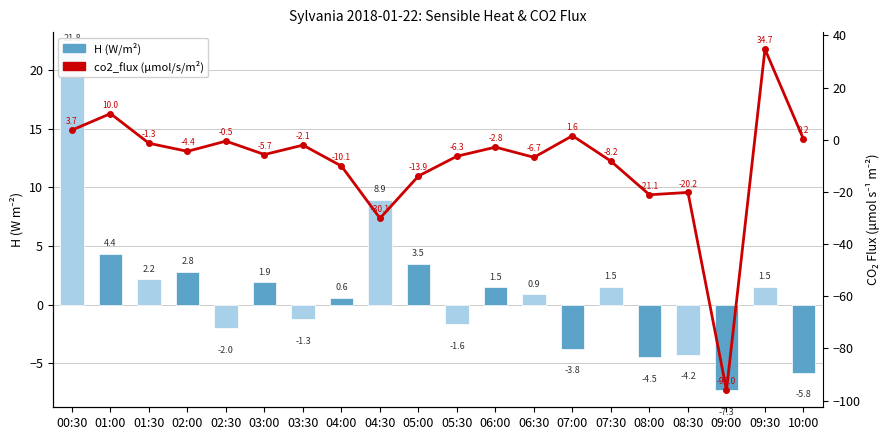

The value of co2_flux (µmol/s/m²) at 03:30 is -1.0. True or false?

False